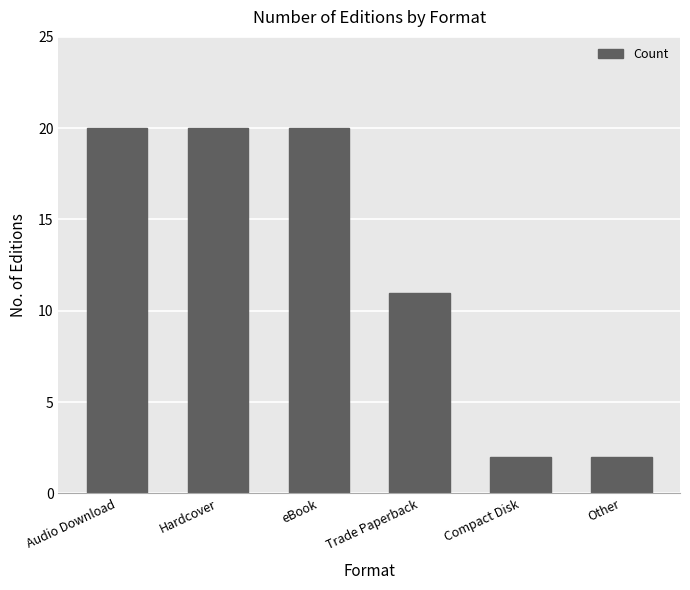

What is the change in value from Trade Paperback to Compact Disk?

-9